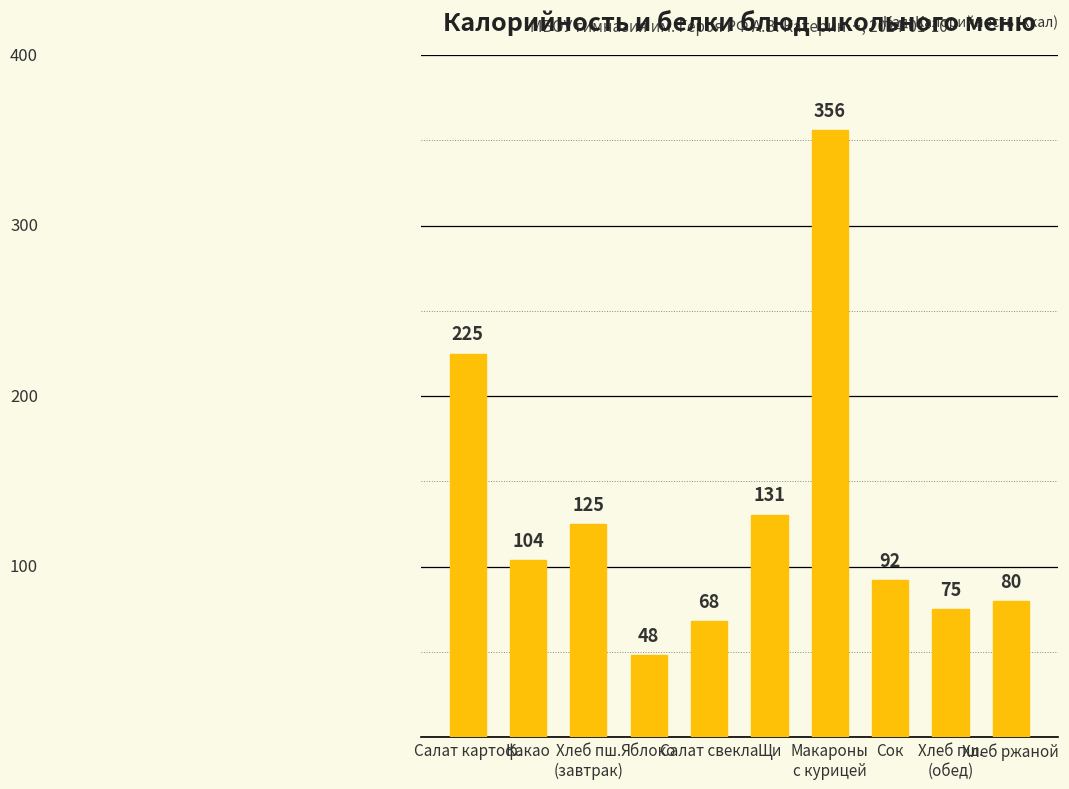

Rank the categories by value from lowest to highest.

Яблоко, Салат свекла, Хлеб пш.
(обед), Хлеб ржаной, Сок, Какао, Хлеб пш.
(завтрак), Щи, Салат картоф., Макароны
с курицей